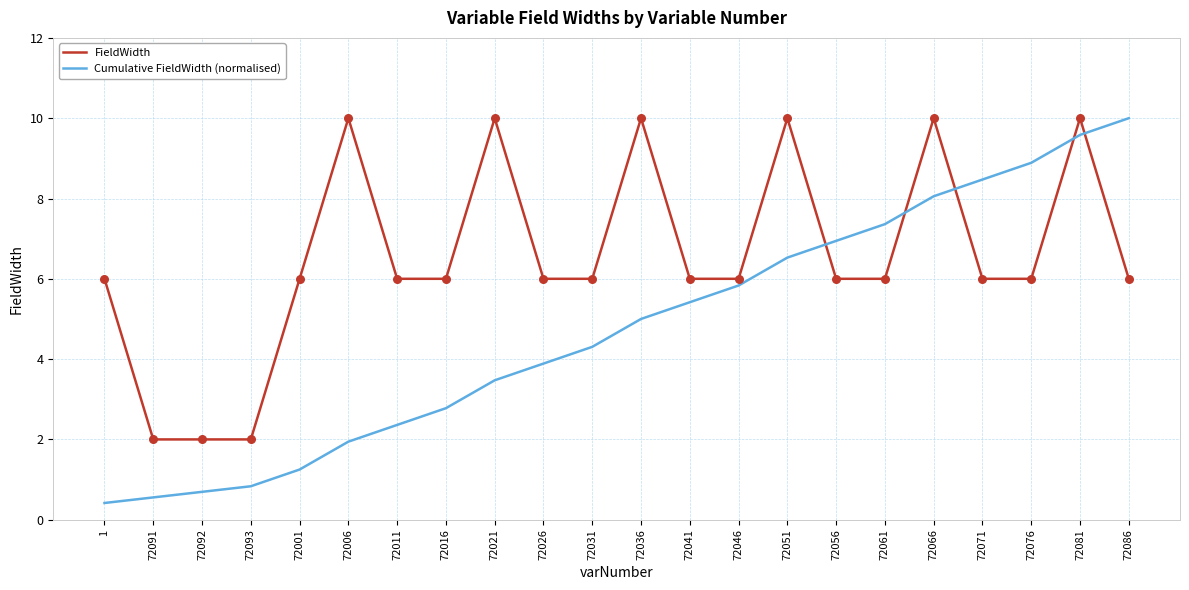

Is the value of FieldWidth at 72091 greater than the value of Cumulative FieldWidth (normalised) at 72046?

No